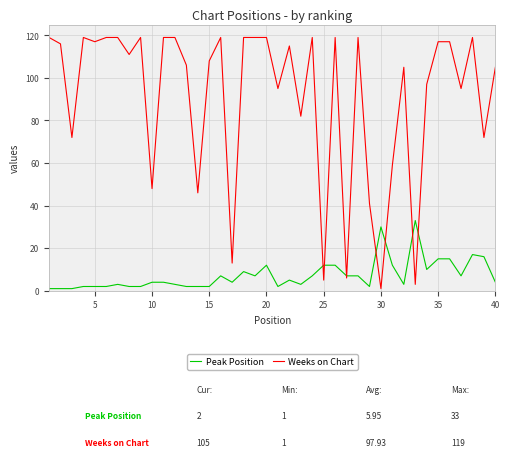

Which series has the largest total across all categories?

Weeks on Chart